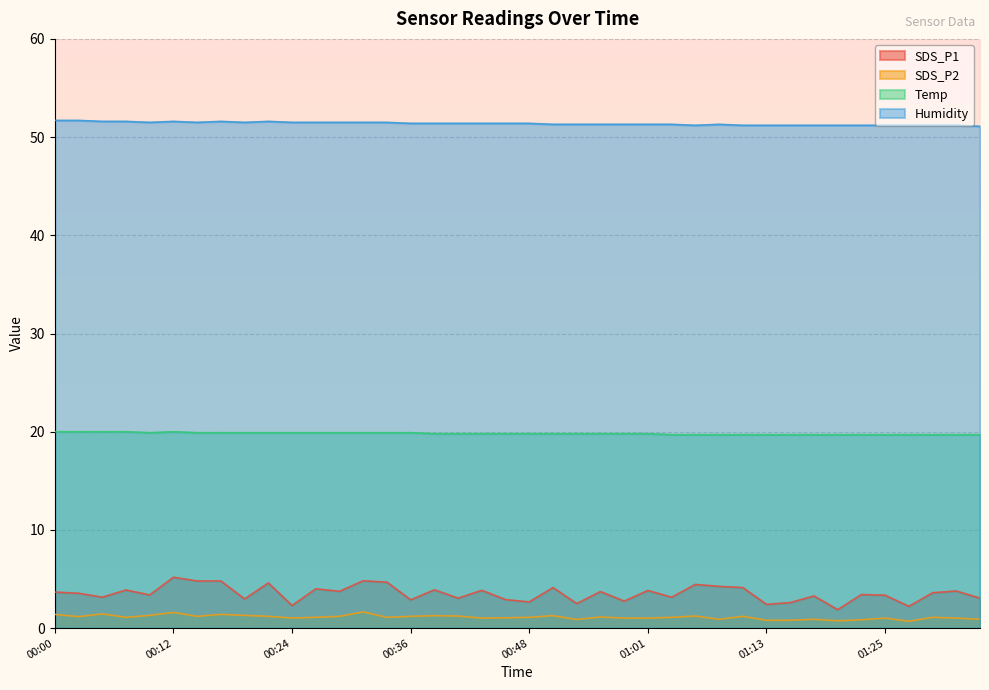

The value of SDS_P2 at 00:34 is 1.9. True or false?

False